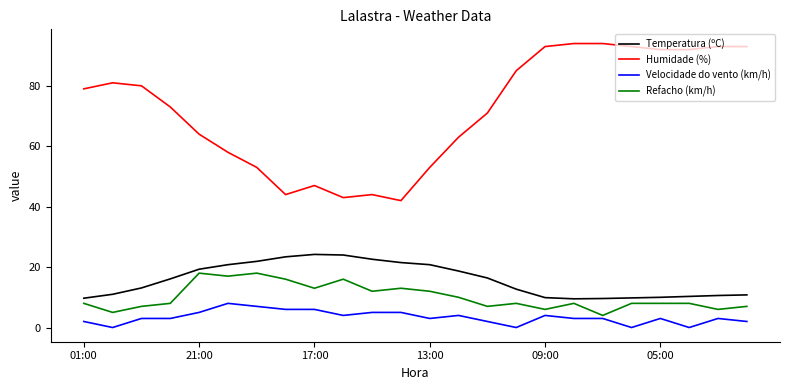

Does the chart have visible grid lines?

No